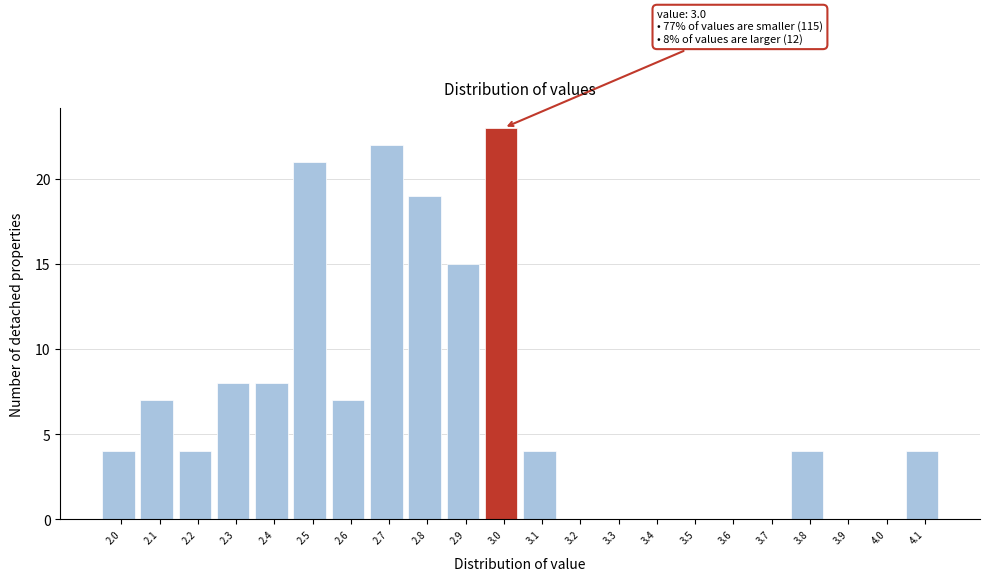

Reading right to left, extract all data points from this chart.

4.1=4	4.0=0	3.9=0	3.8=4	3.7=0	3.6=0	3.5=0	3.4=0	3.3=0	3.2=0	3.1=4	3.0=23	2.9=15	2.8=19	2.7=22	2.6=7	2.5=21	2.4=8	2.3=8	2.2=4	2.1=7	2.0=4